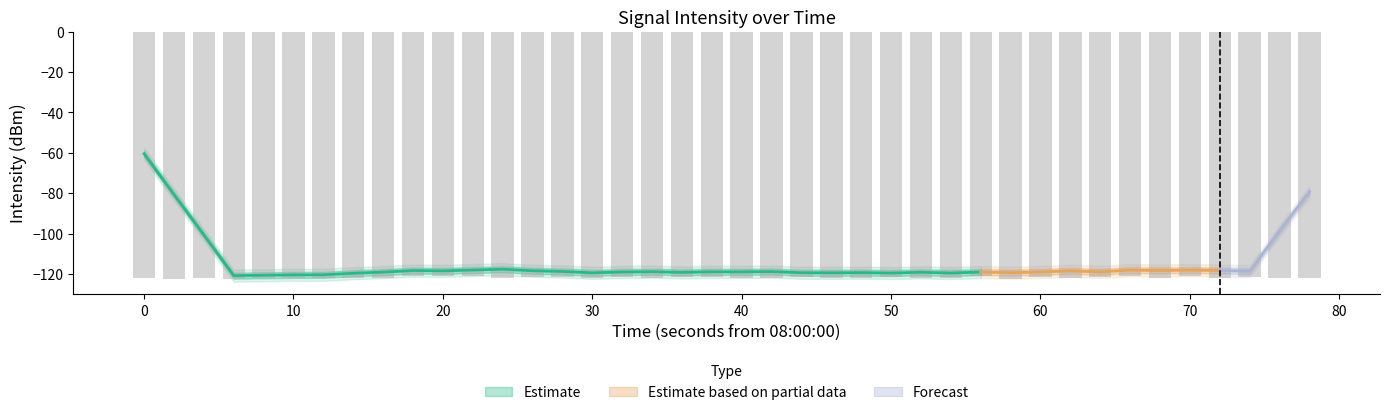

What is the difference between the second highest and minimum values?

1.5